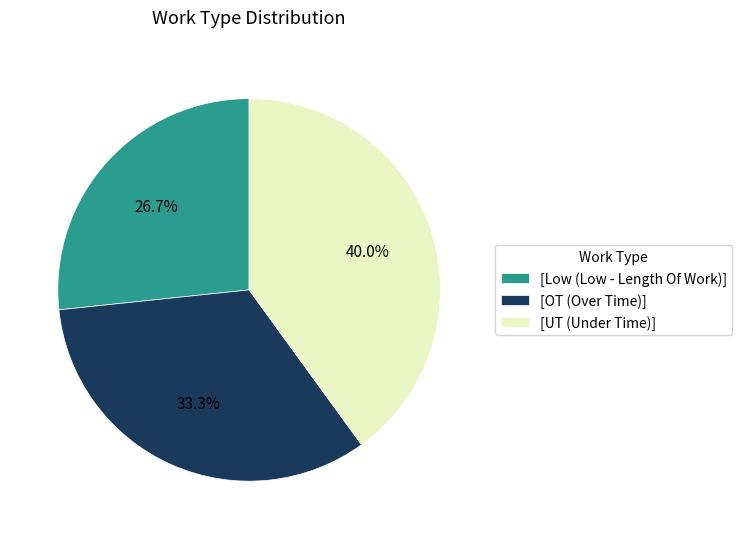

Which has a higher value, [UT (Under Time)] or [Low (Low - Length Of Work)]?

[UT (Under Time)]